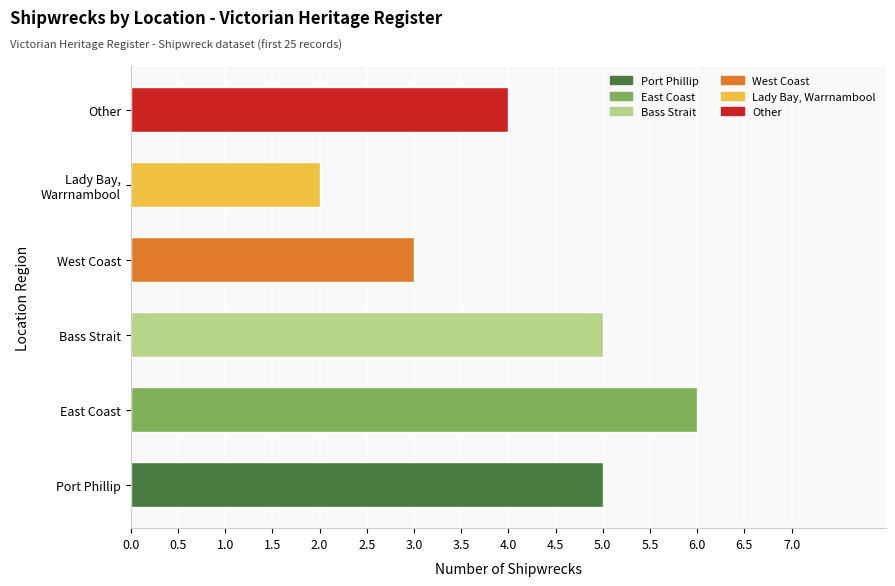

Reading left to right, what are all the values shown in this chart?

5	6	5	3	2	4